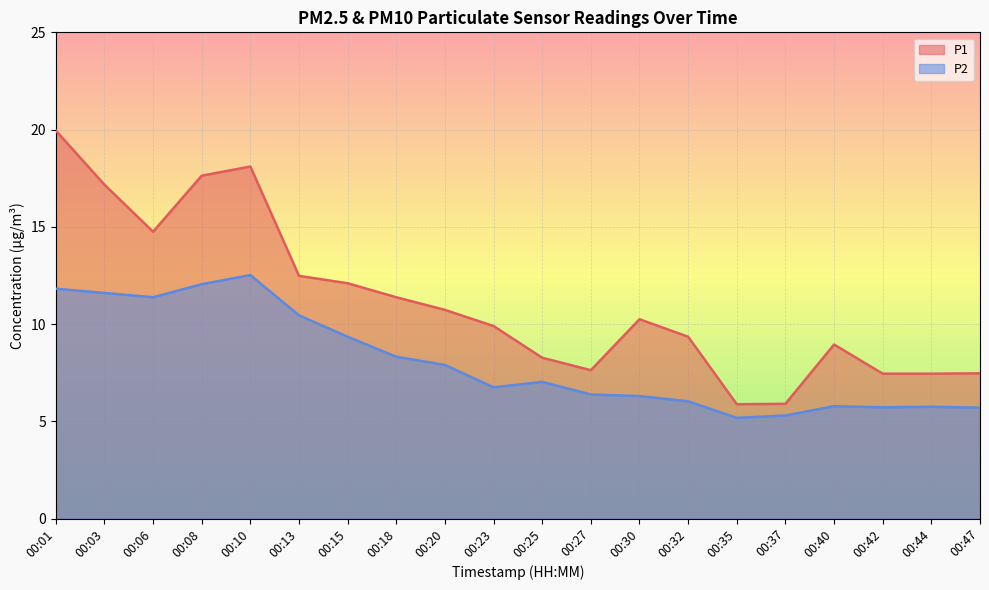

True or false: P1 and P2 intersect in this chart.

False